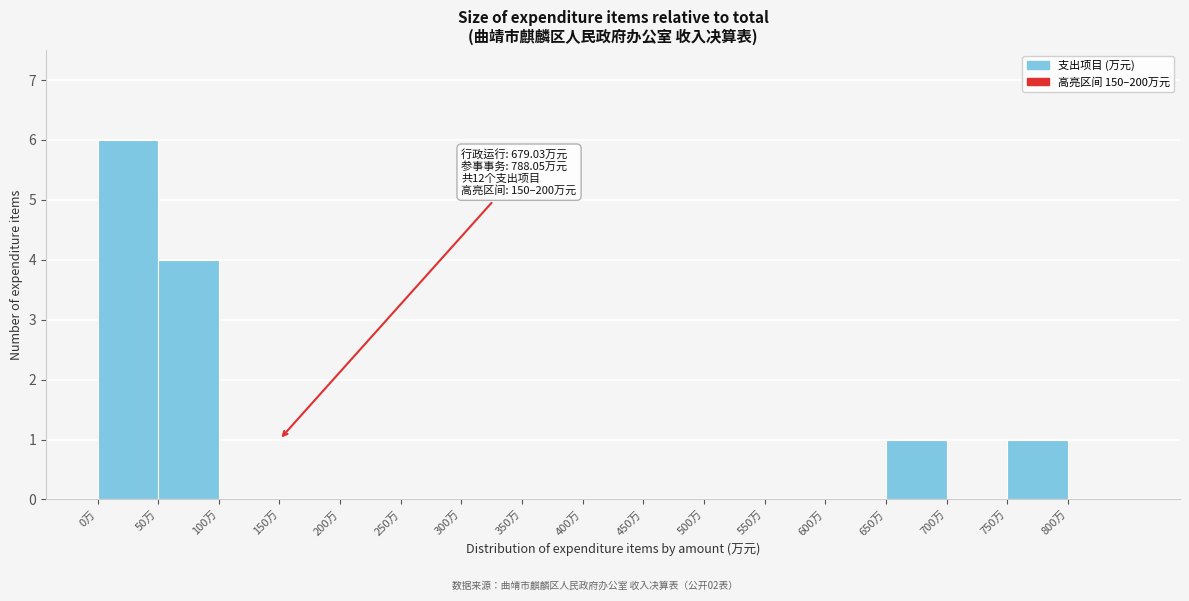

Over which range of the x-axis is the bar tallest?

0 to 50